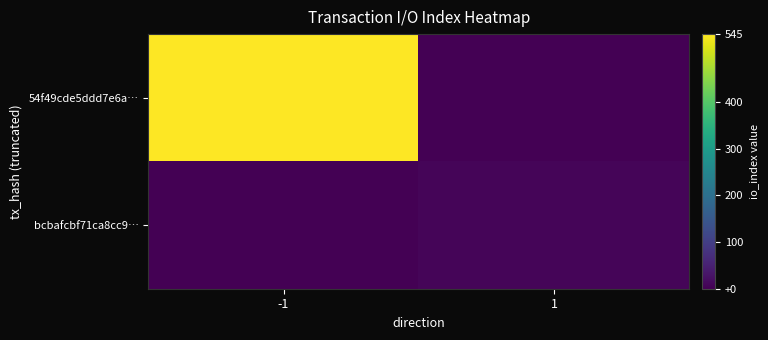

At which category is the sum across all series the highest?

-1